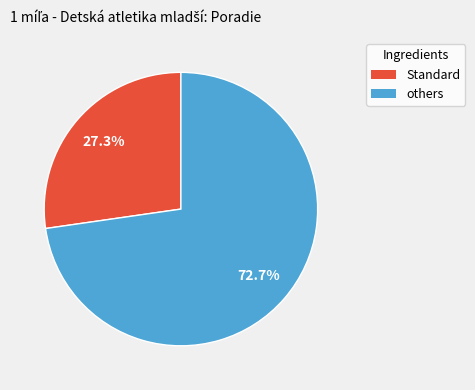

Approximately how many times larger is the value at others compared to Standard?

2.7